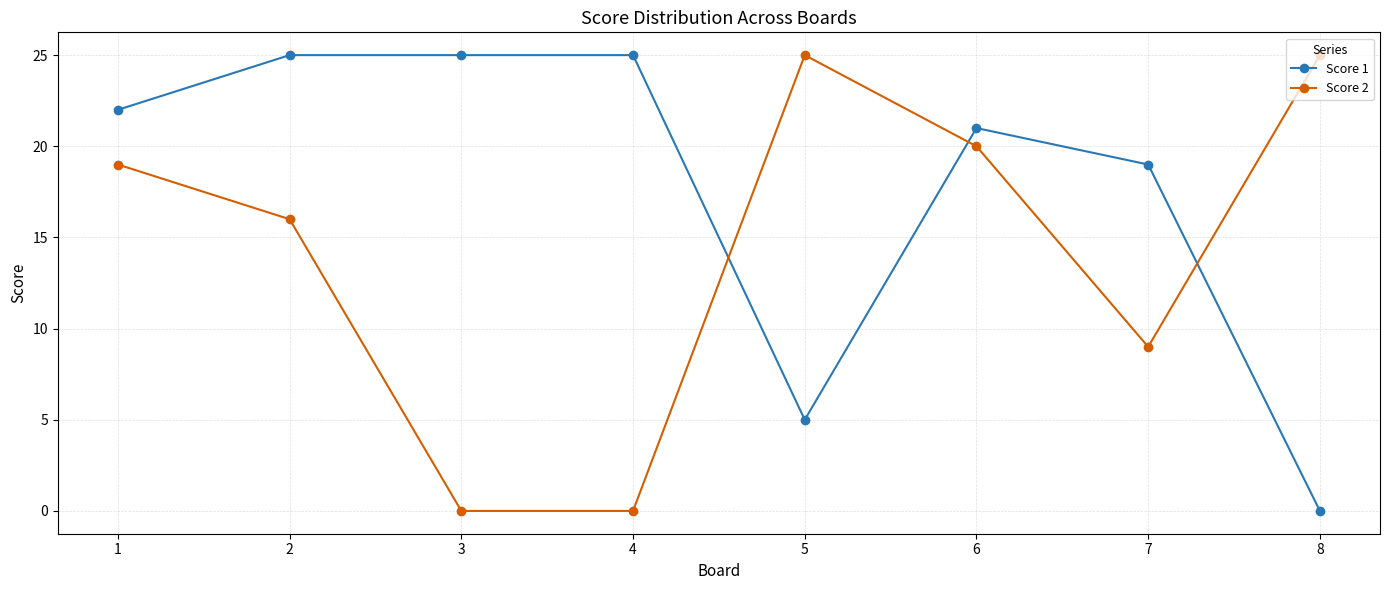

Reading right to left, list all the values displayed in this chart.

Score 1: 8=0	7=19	6=21	5=5	4=25	3=25	2=25	1=22
Score 2: 8=25	7=9	6=20	5=25	4=0	3=0	2=16	1=19